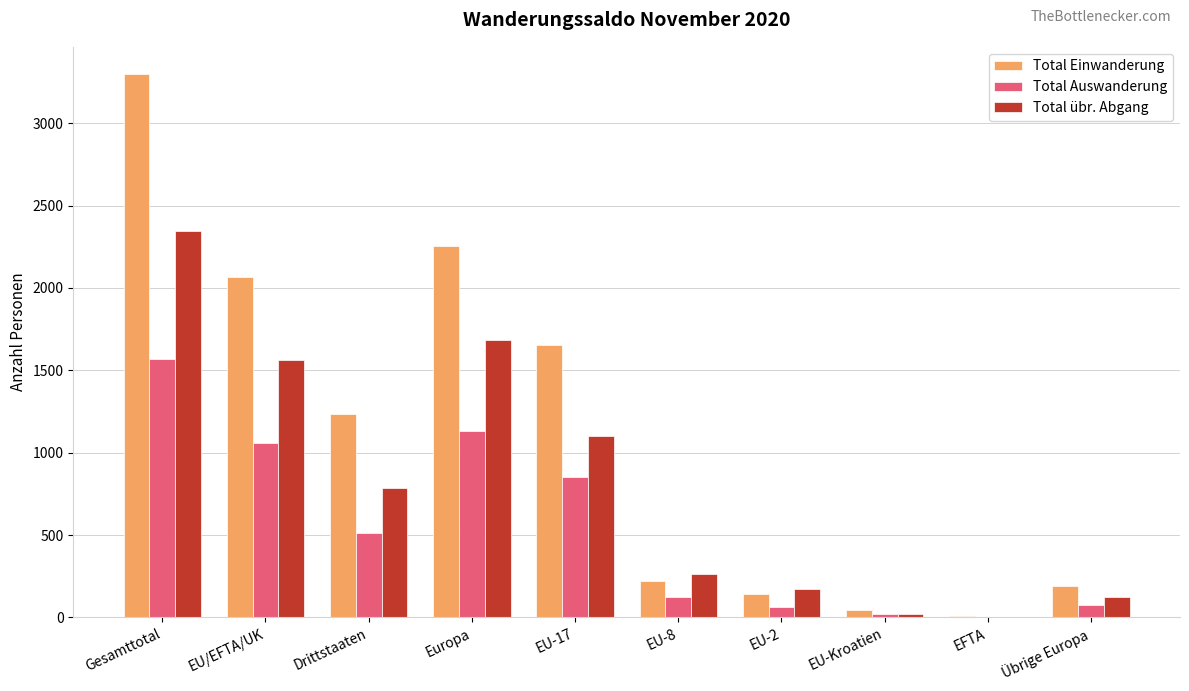

At which label is Total übr. Abgang closest to 1176?

EU-17